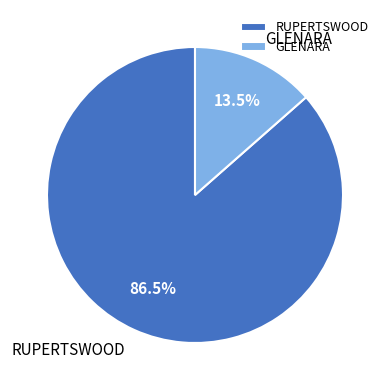

What is the majority slice?

RUPERTSWOOD